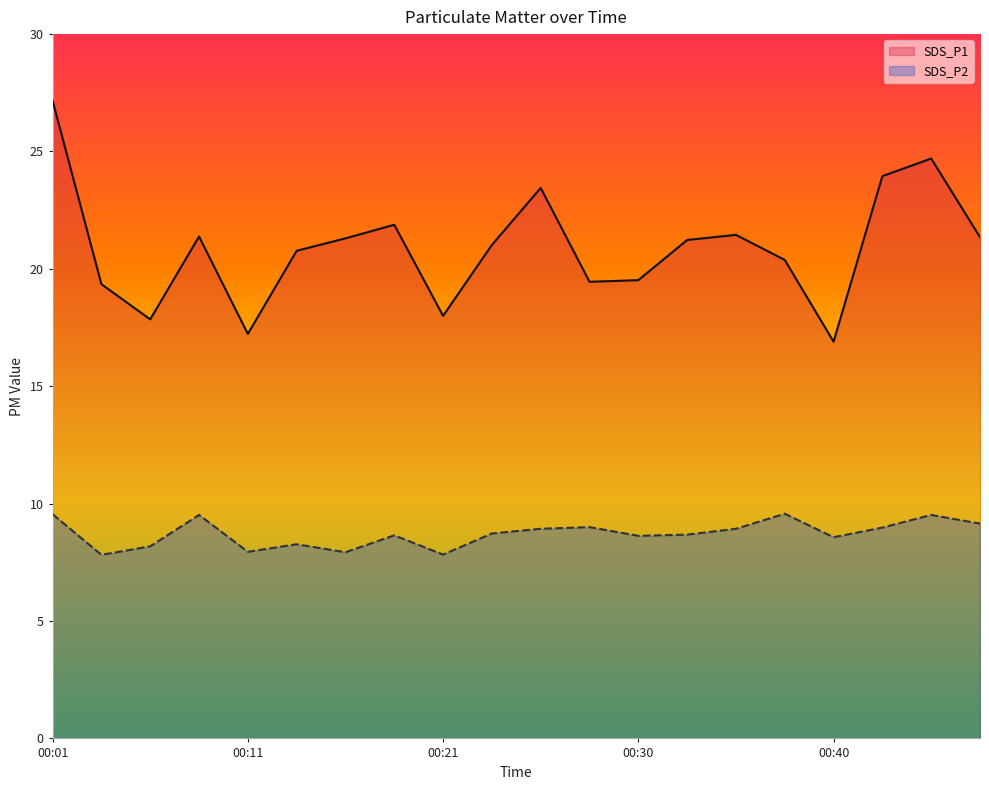

Which series has the largest range (max minus min)?

SDS_P1